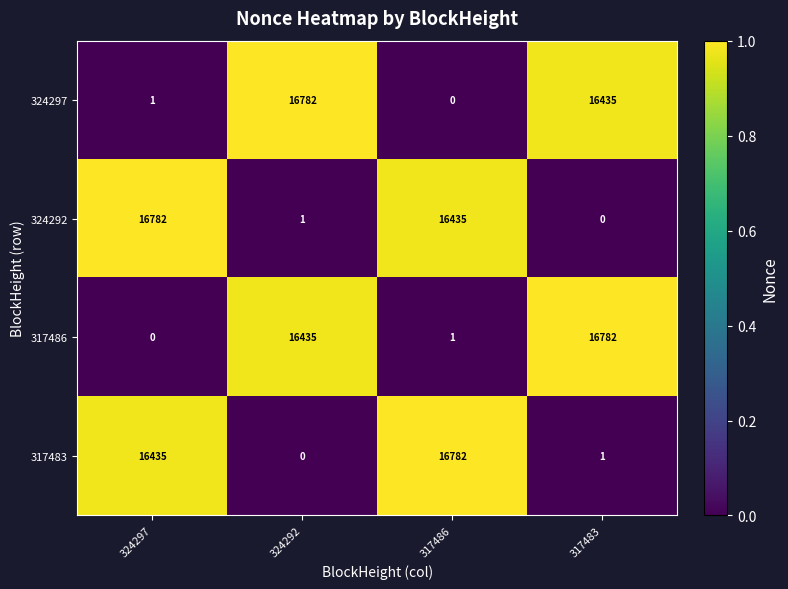

At 324292, list the series in order from smallest to largest.

317483, 324292, 317486, 324297